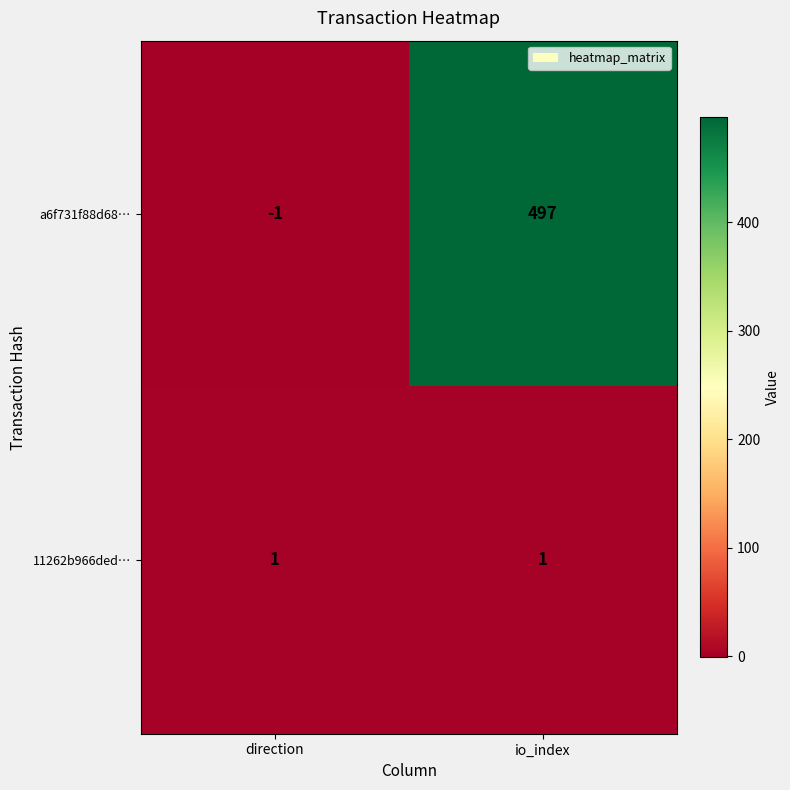

What is the spread (max minus min) of values at io_index?

496